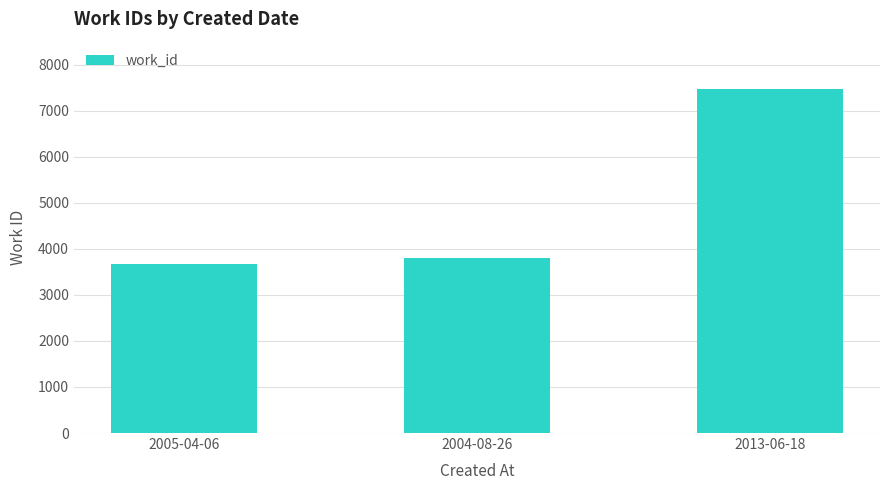

Reading right to left, extract all data points from this chart.

7475	3804	3676